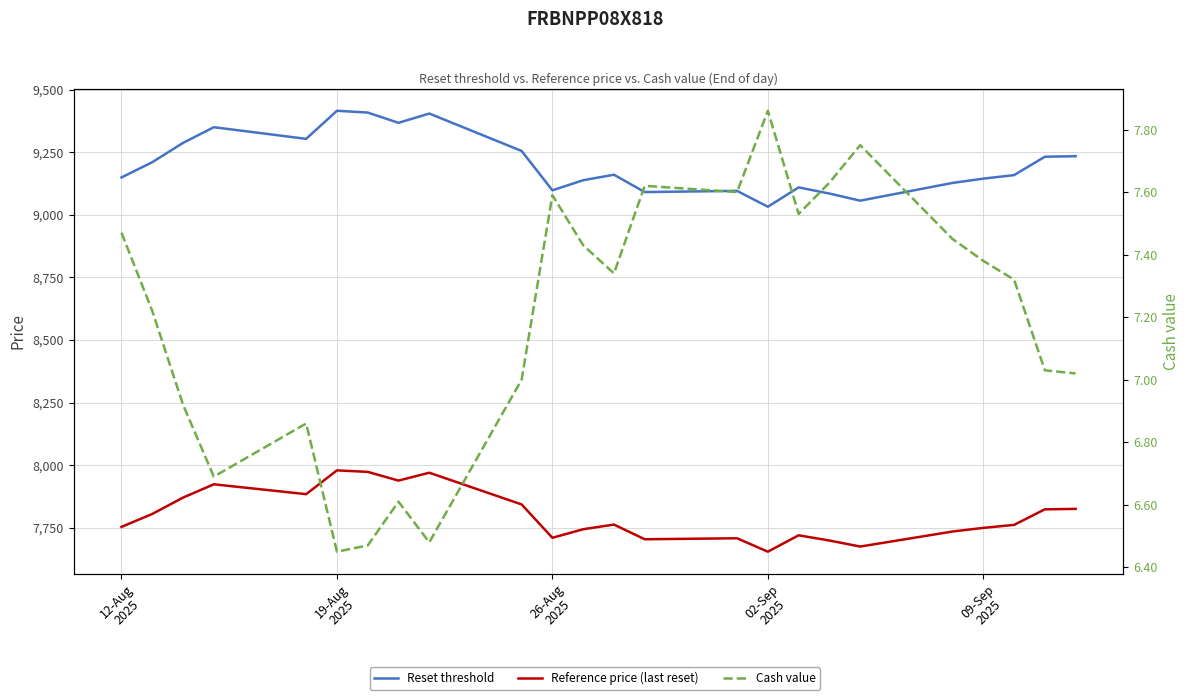

True or false: Reference price (last reset) and Reset threshold cross at least once.

False